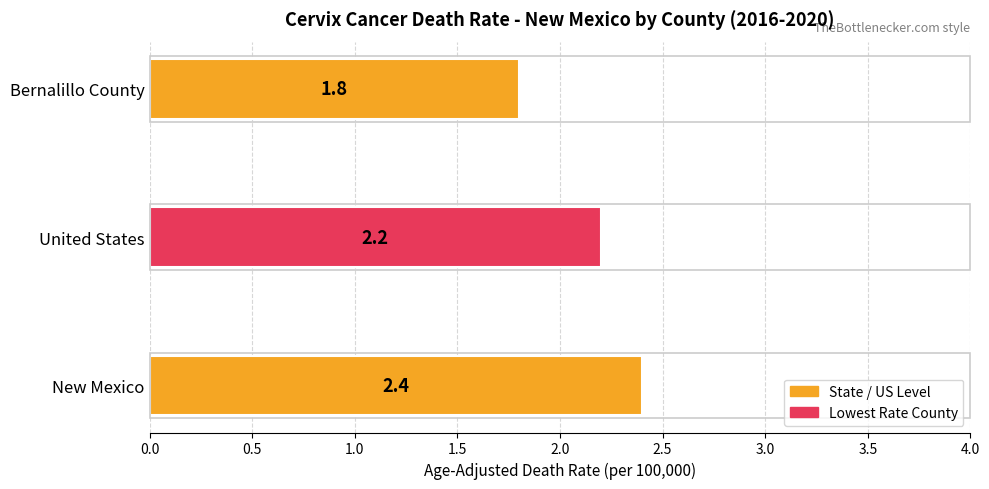

Count the values in the range 1 to 2.

1